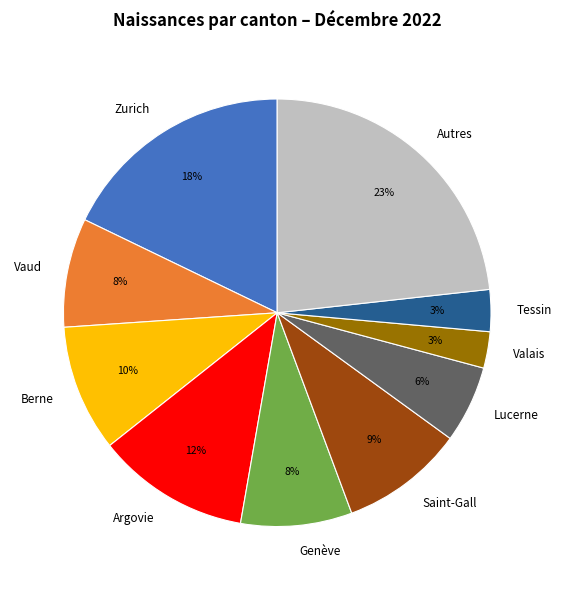

Is the sum of Vaud and Autres greater than half?

No